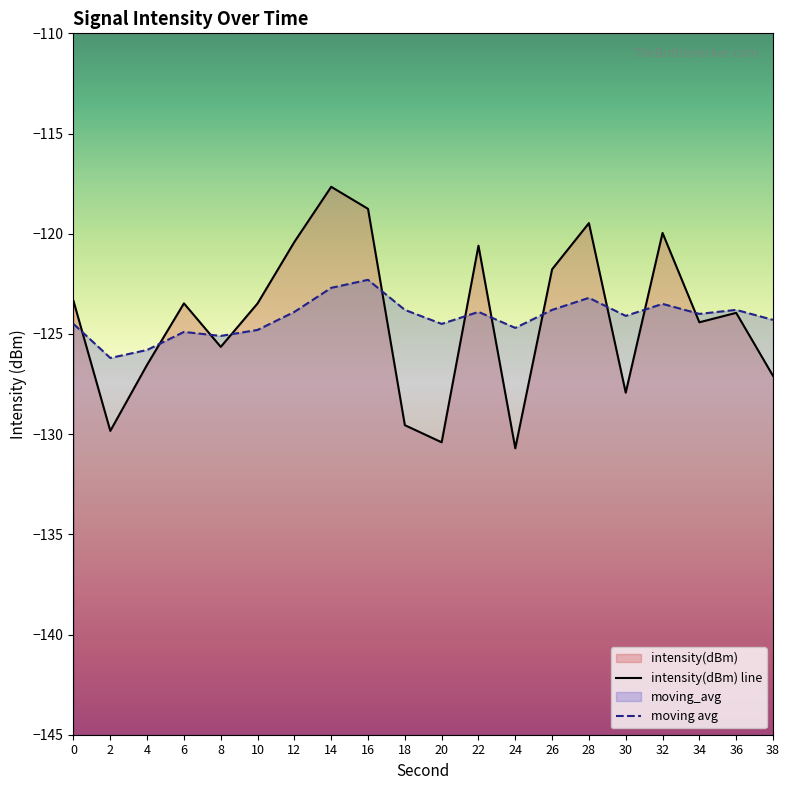

How many times do moving_avg and intensity(dBm) cross each other?

11